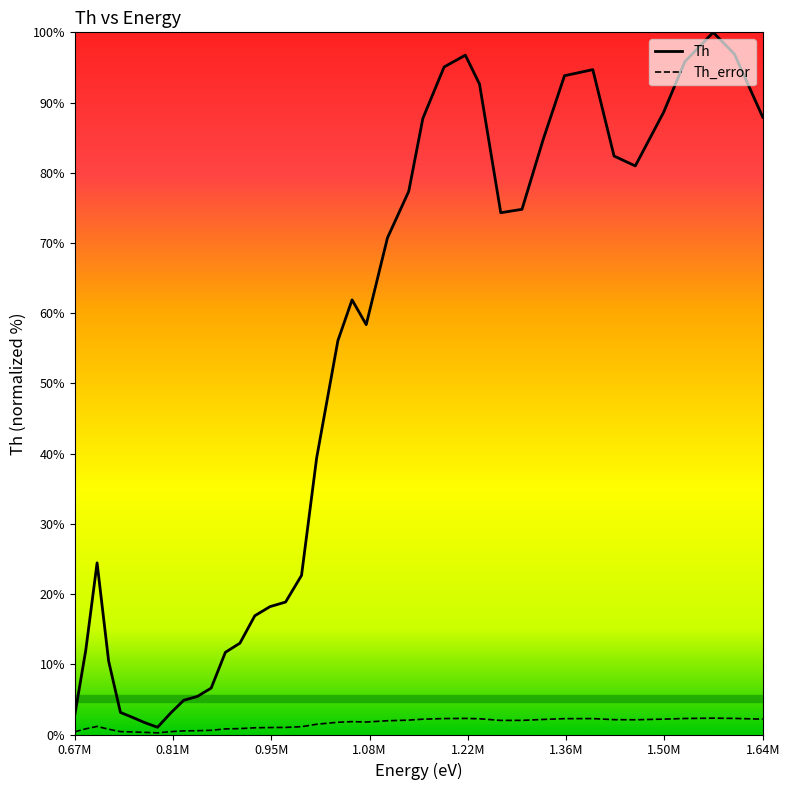

Which series has the largest total across all categories?

Th